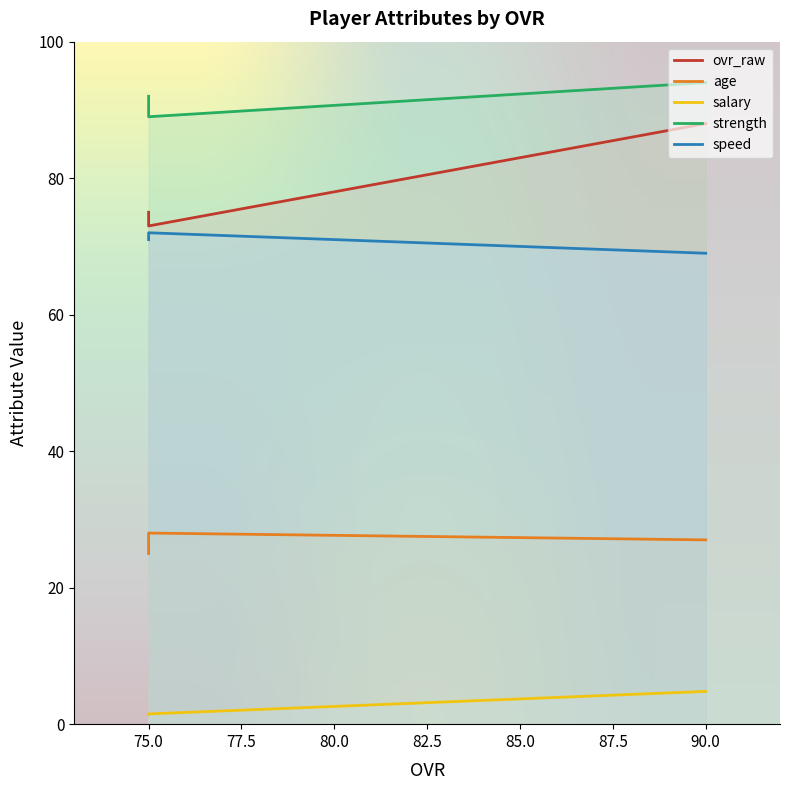

At which category does the chart reach its peak across all series?

90